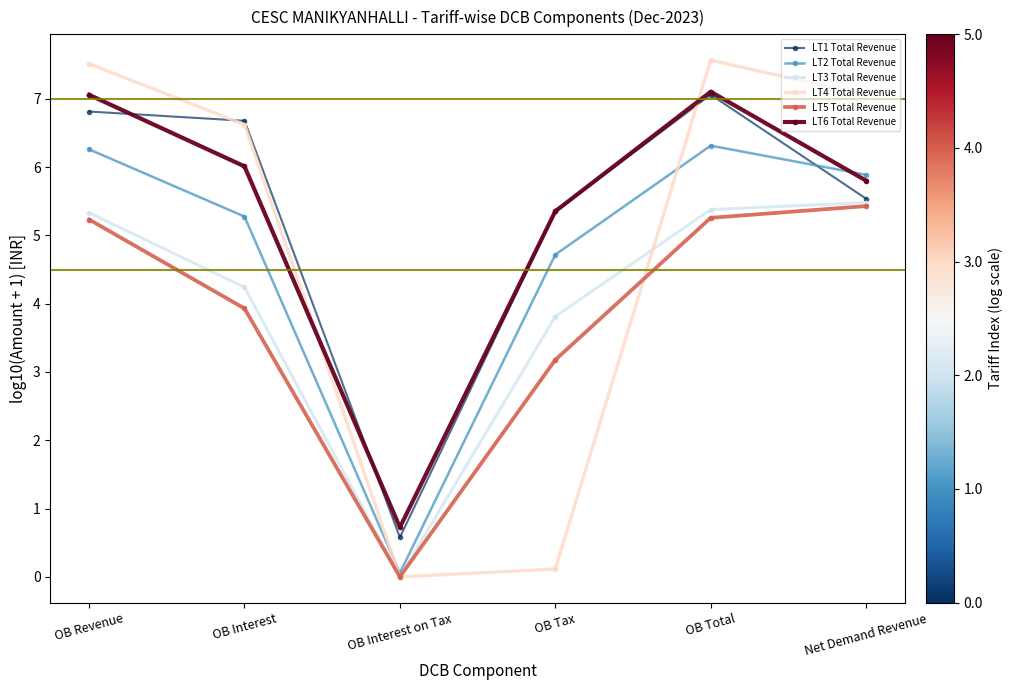

True or false: LT5 Total Revenue and LT6 Total Revenue cross at least once.

False